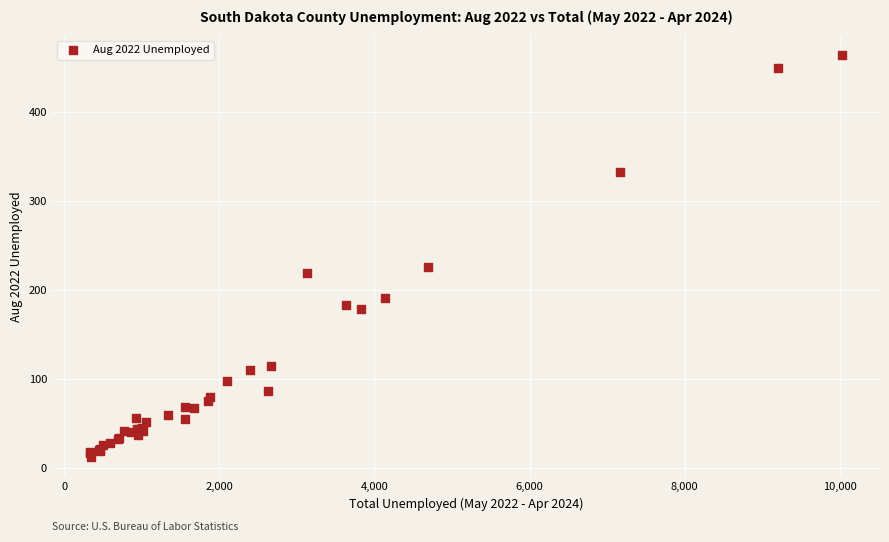

What Y value in the scatter plot is closest to 238?

226